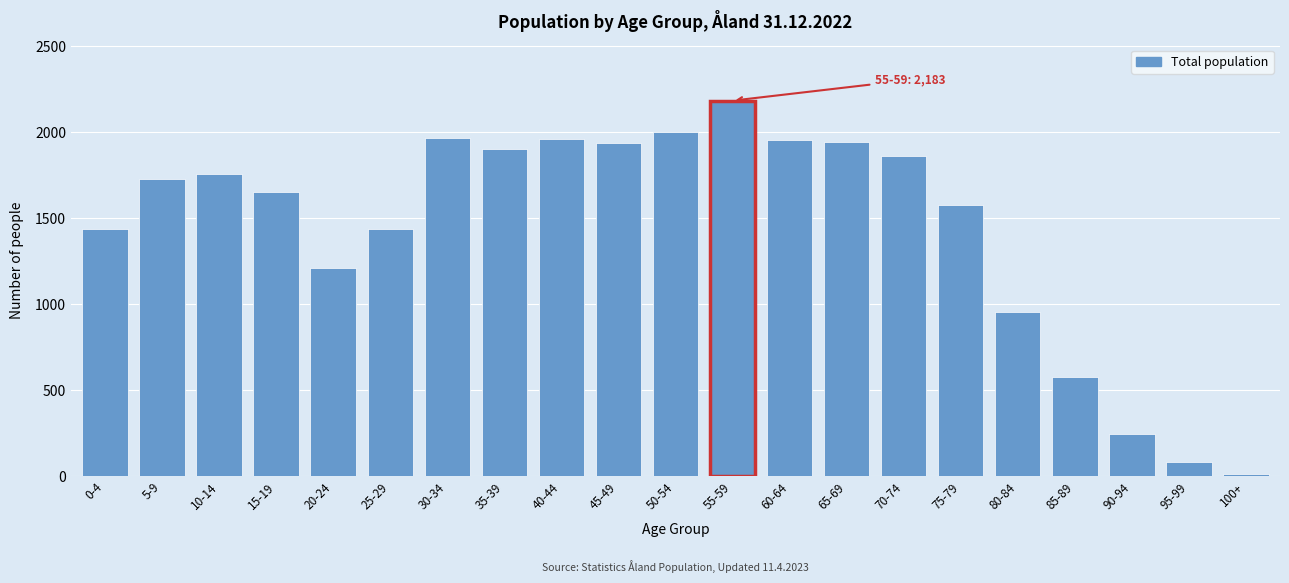

Which category has the highest value across all series?

55-59